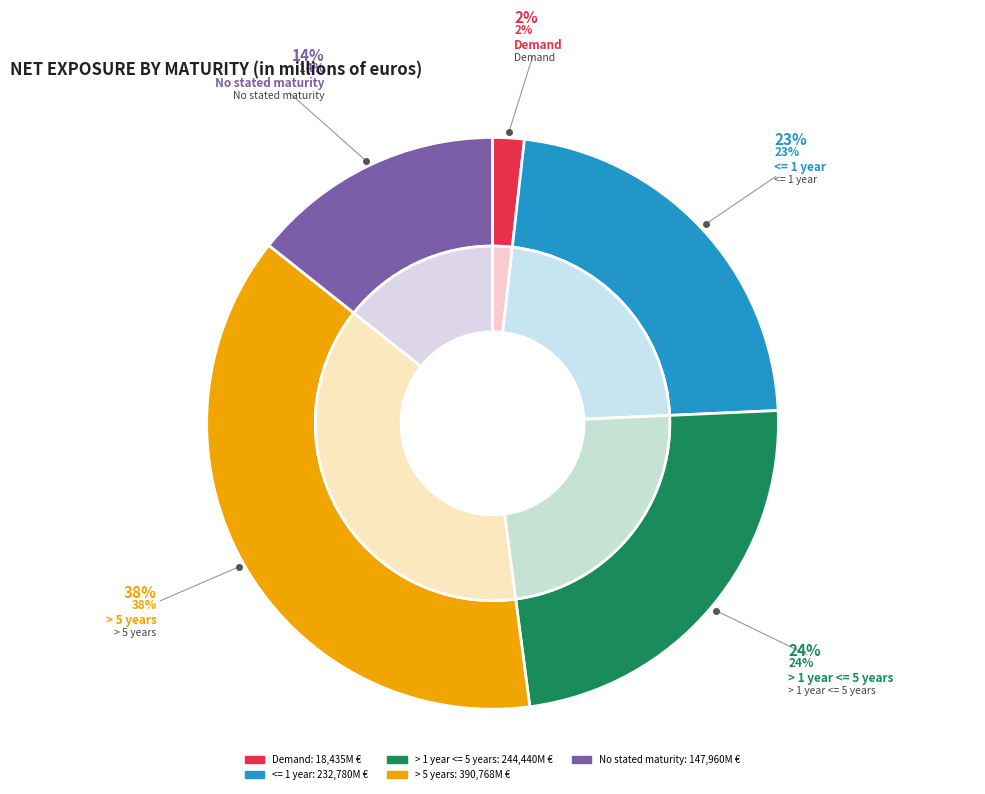

Does <= 1 year represent more than half of the total?

No